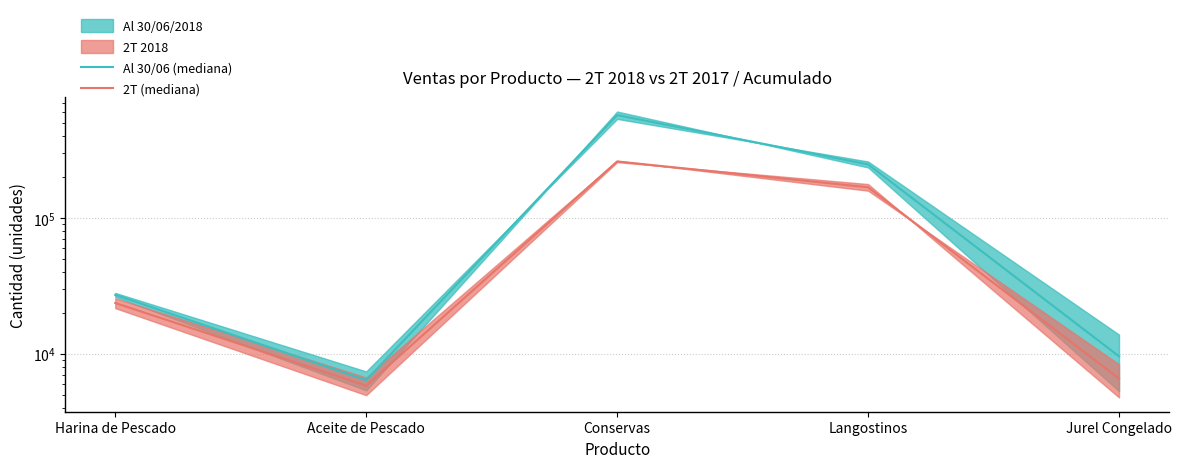

True or false: Al 30/06 (mediana) and 2T (mediana) intersect in this chart.

False